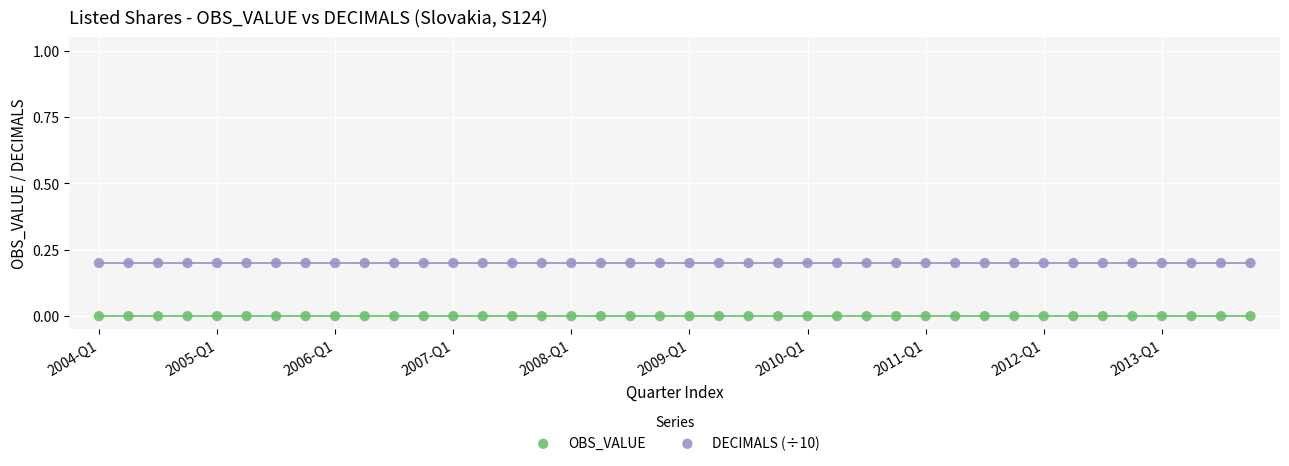

Which series reaches the maximum Y coordinate?

DECIMALS (÷10)